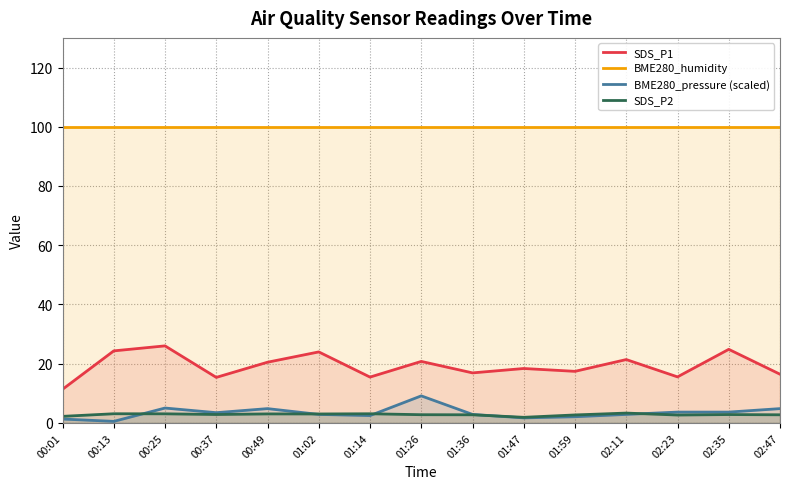

True or false: BME280_pressure (scaled) and SDS_P1 intersect in this chart.

False